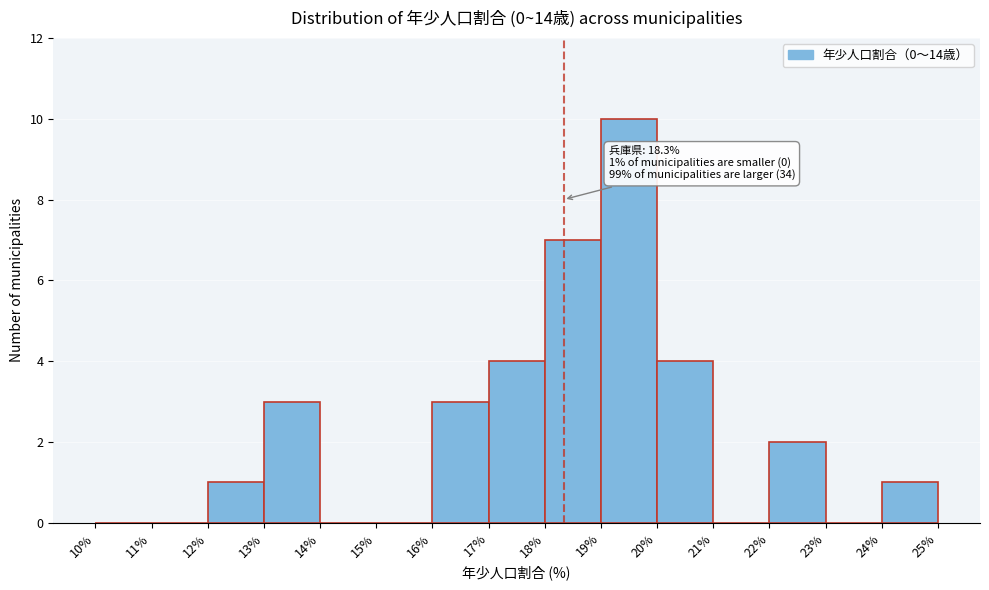

Which range on the x-axis has the tallest bar?

19% to 20%